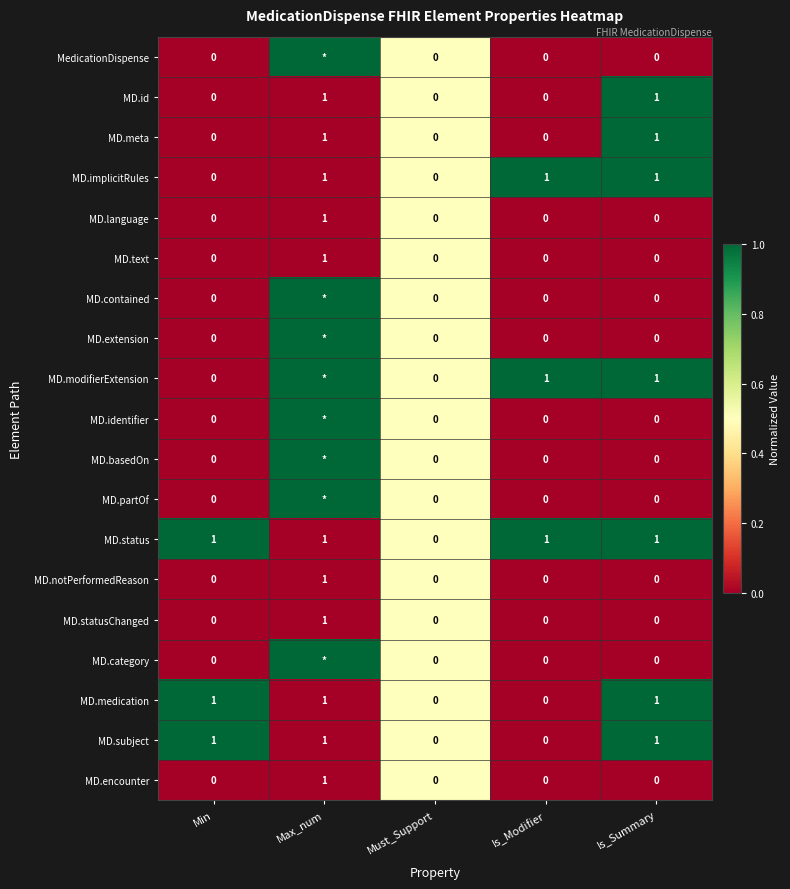

What is the total value across all series at Min?

3